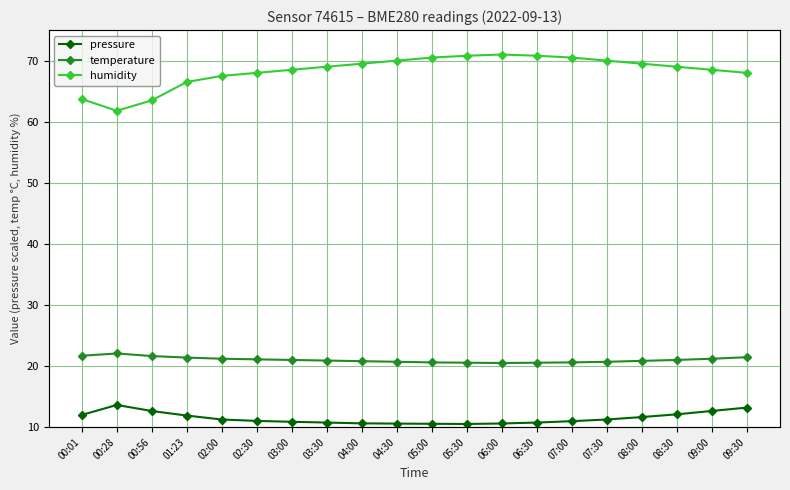

Reading right to left, extract all data points from this chart.

pressure: 13.2	12.7	12.1	11.7	11.2	11.0	10.8	10.6	10.5	10.6	10.6	10.6	10.8	10.9	11.0	11.2	11.9	12.6	13.6	12.0
temperature: 21.4	21.2	21.0	20.9	20.7	20.6	20.6	20.5	20.6	20.6	20.7	20.8	20.9	21.0	21.1	21.2	21.4	21.6	22.1	21.7
humidity: 68.0	68.5	69.0	69.5	70.0	70.5	70.8	71.0	70.8	70.5	70.0	69.5	69.0	68.5	68.0	67.5	66.5	63.5	61.8	63.7